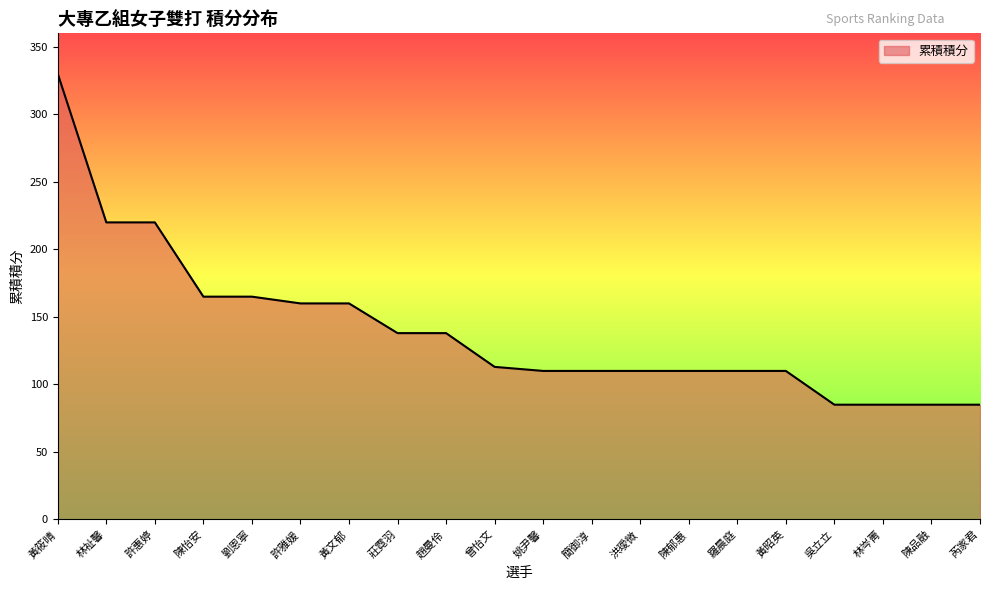

What is the change in value from 陳郁惠 to 林岑菁?

-25